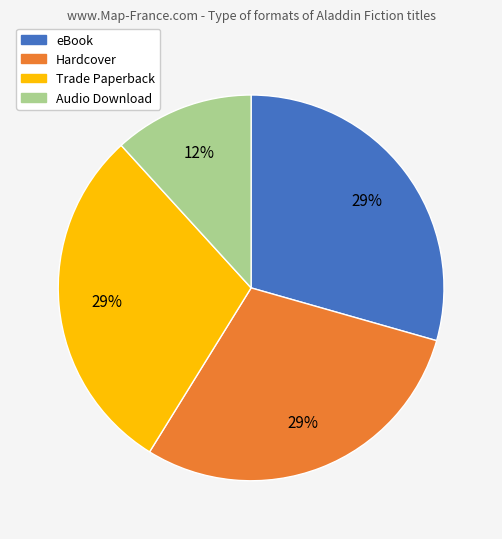

How many slices are in this pie chart?

4